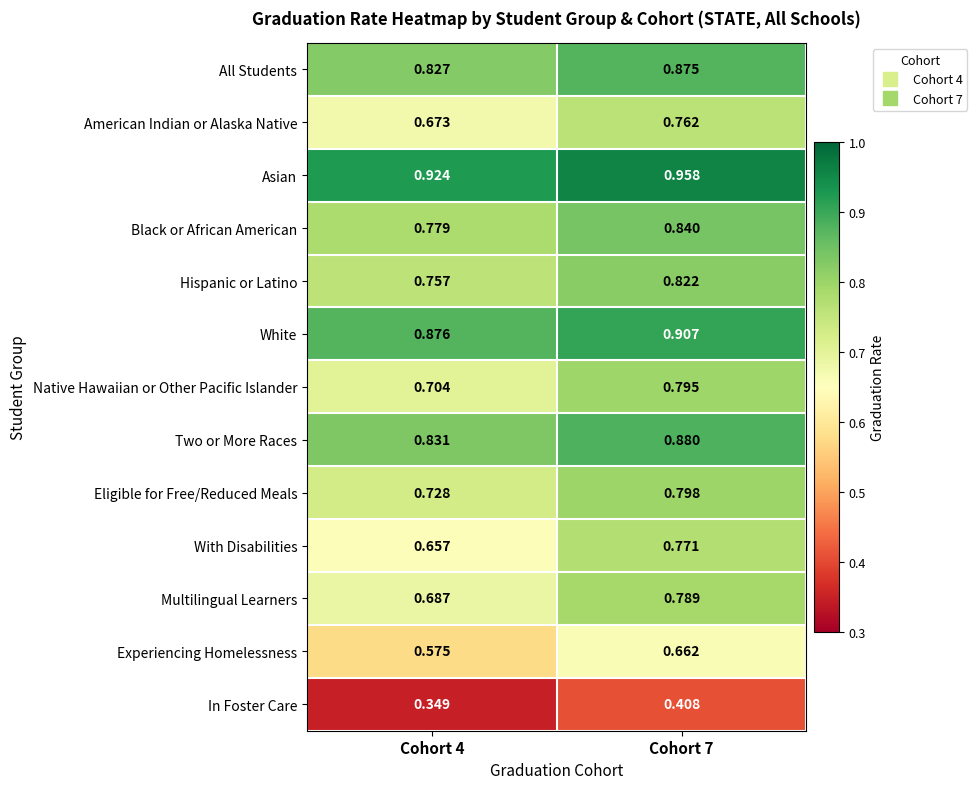

Which label corresponds to the smallest value in the chart?

Cohort 4